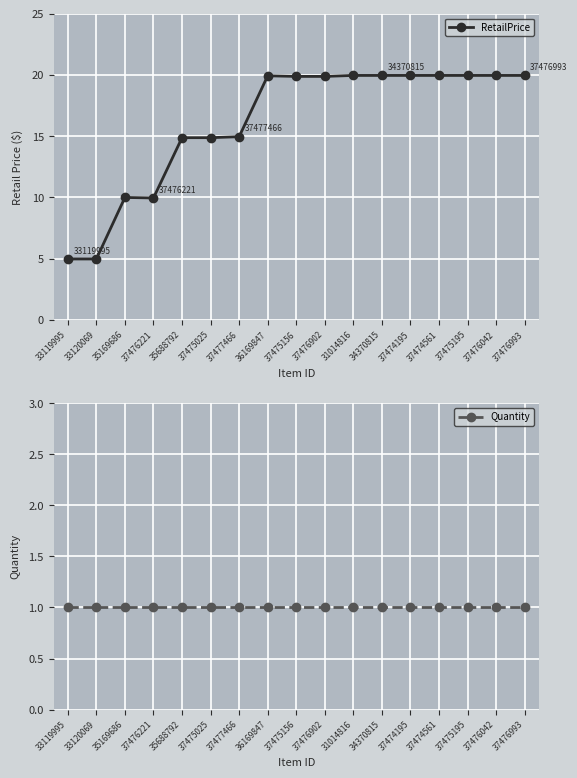

The value of RetailPrice at 37476221 is 10.0. True or false?

True